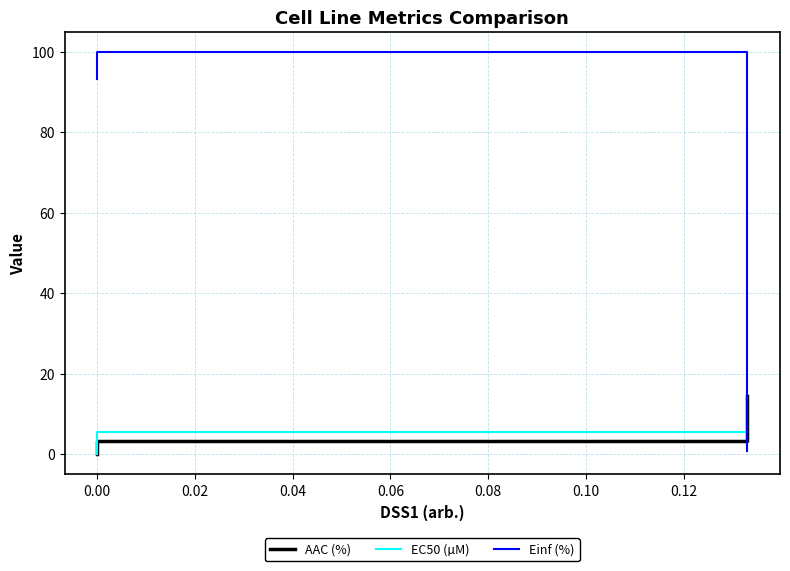

What is the total value across all series at 0.00?

108.9